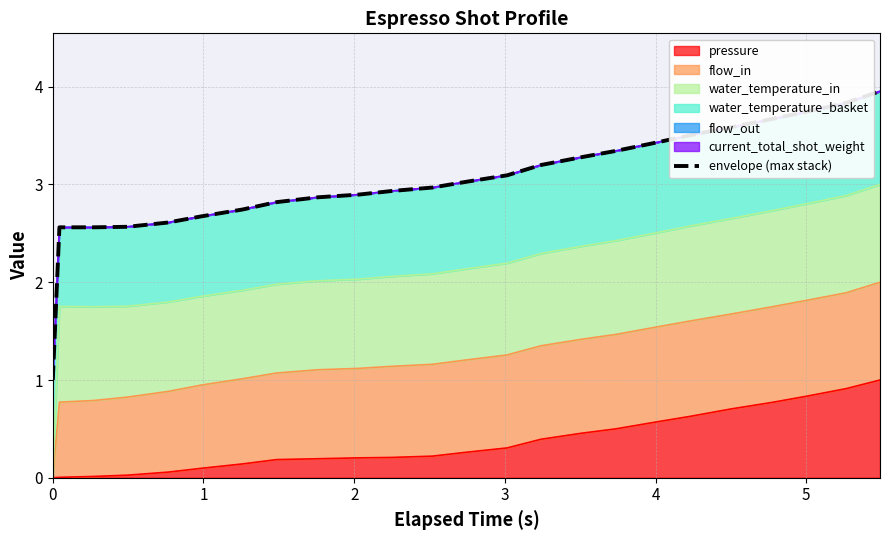

What is the highest value of the pressure series?

1.0